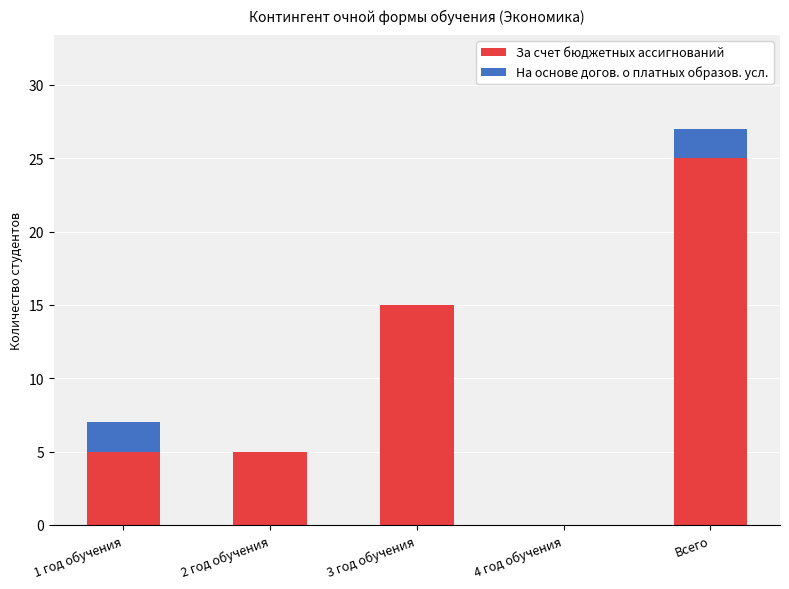

Count the number of data series in this chart.

2